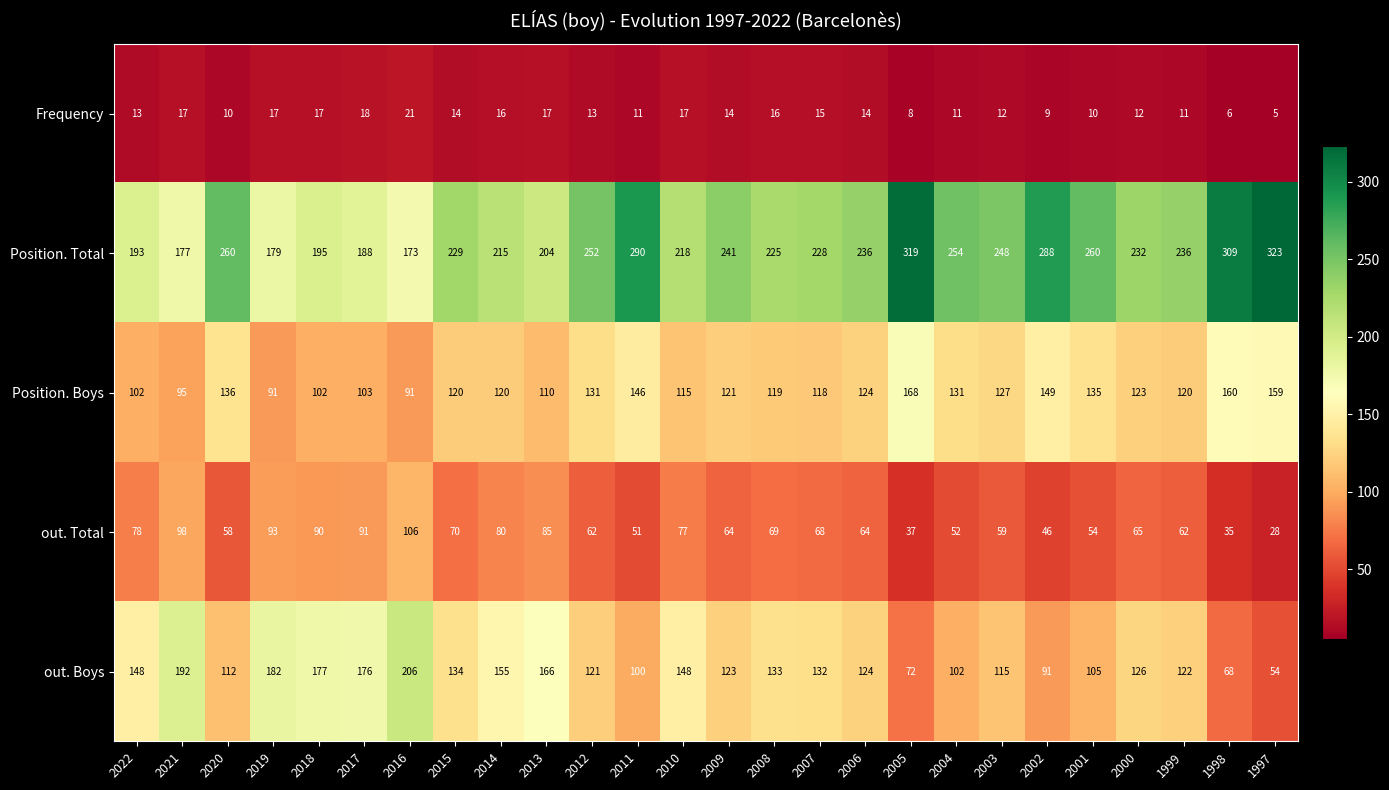

What is the highest value of the out. Total series?

106